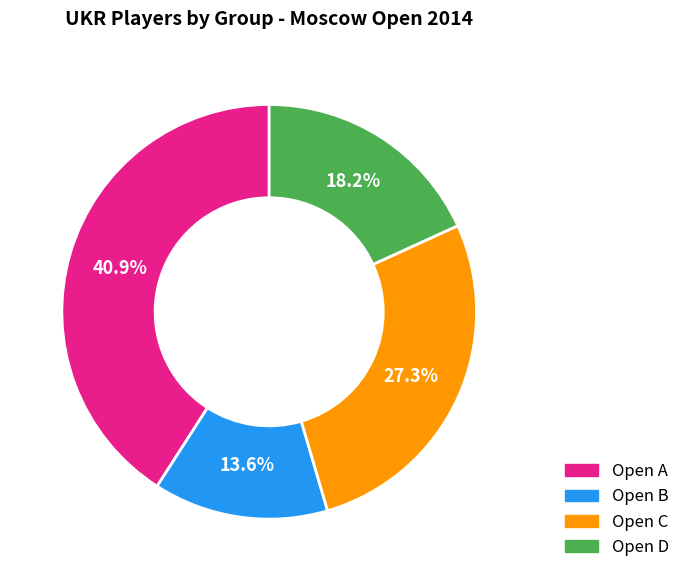

To the nearest percent, what percentage of the pie is Open A?

41%